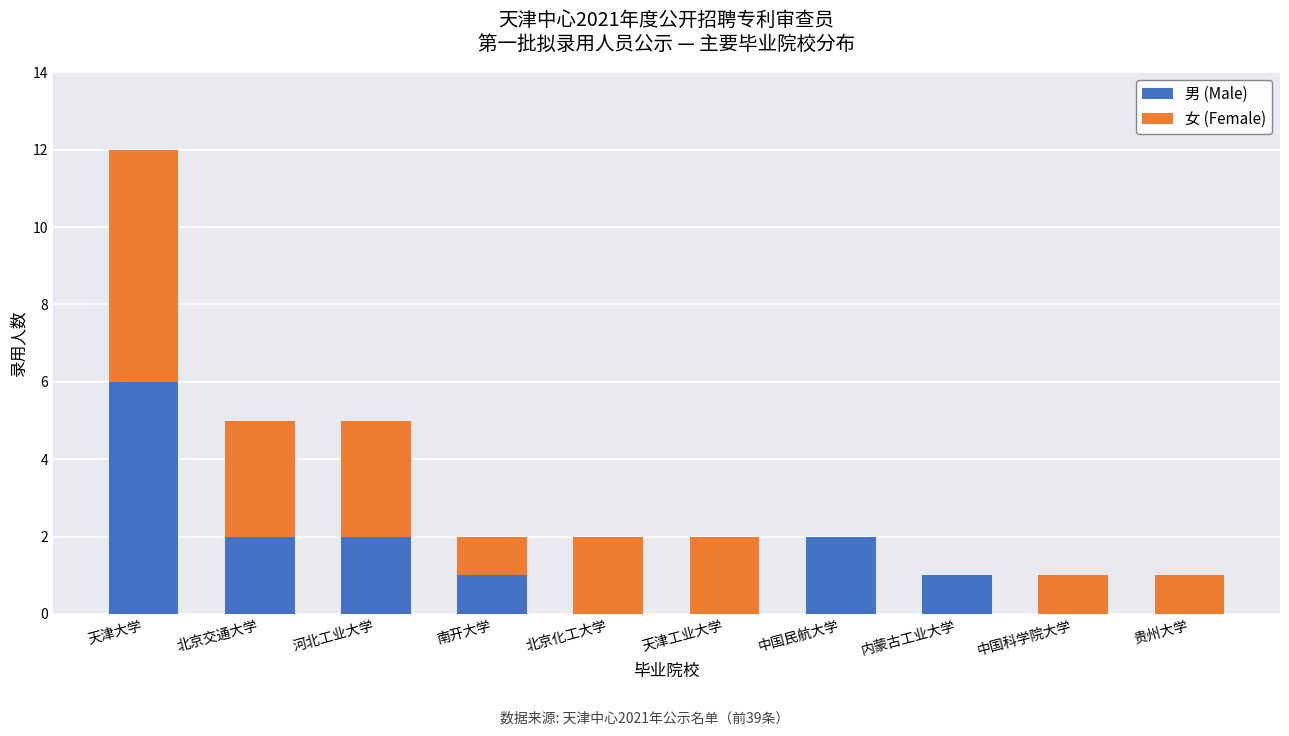

At which label does 男 (Male) reach its peak?

天津大学